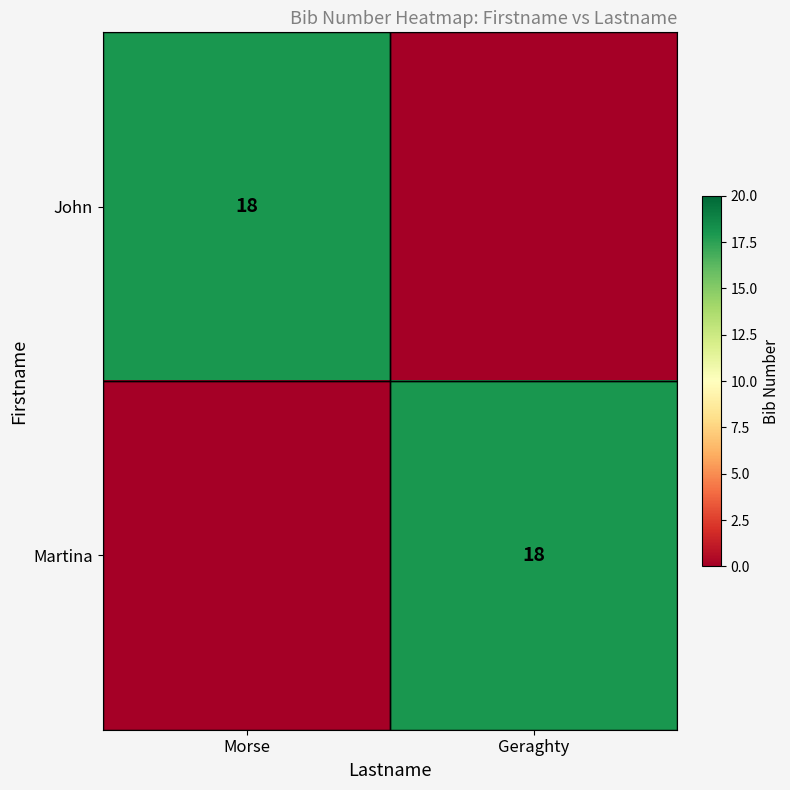

What is the spread (max minus min) of values at Morse?

18